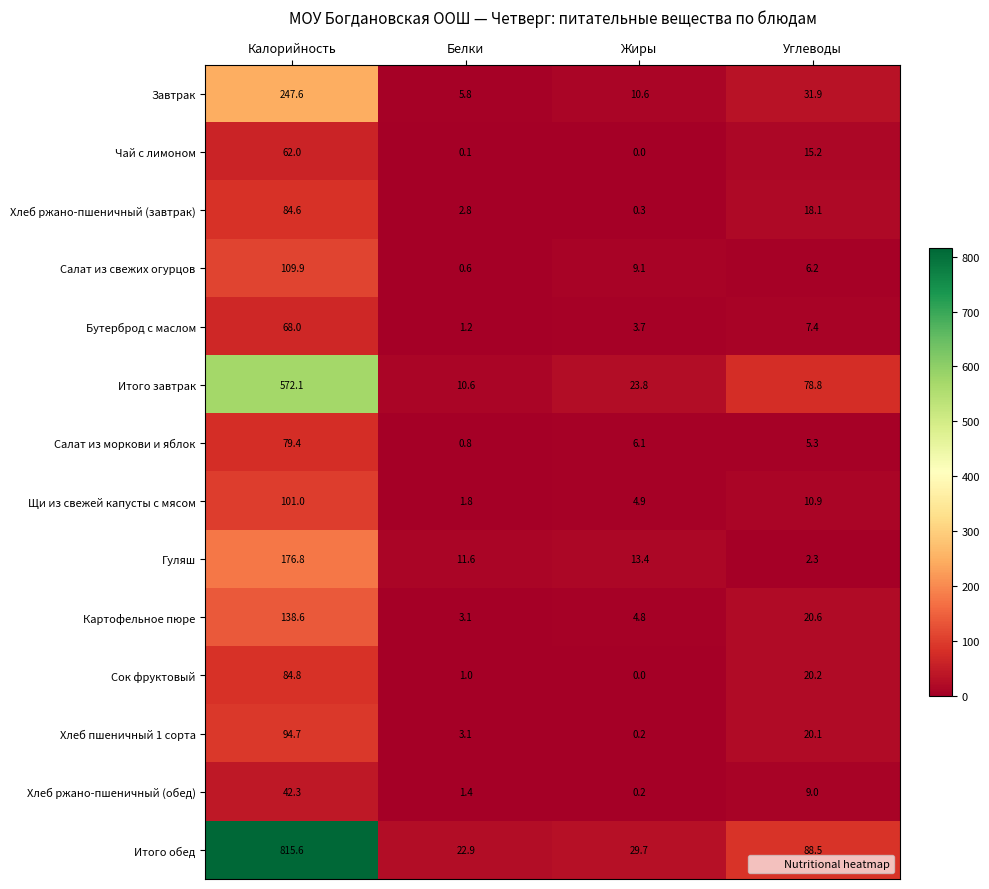

What is the total value across all series at Углеводы?

334.5